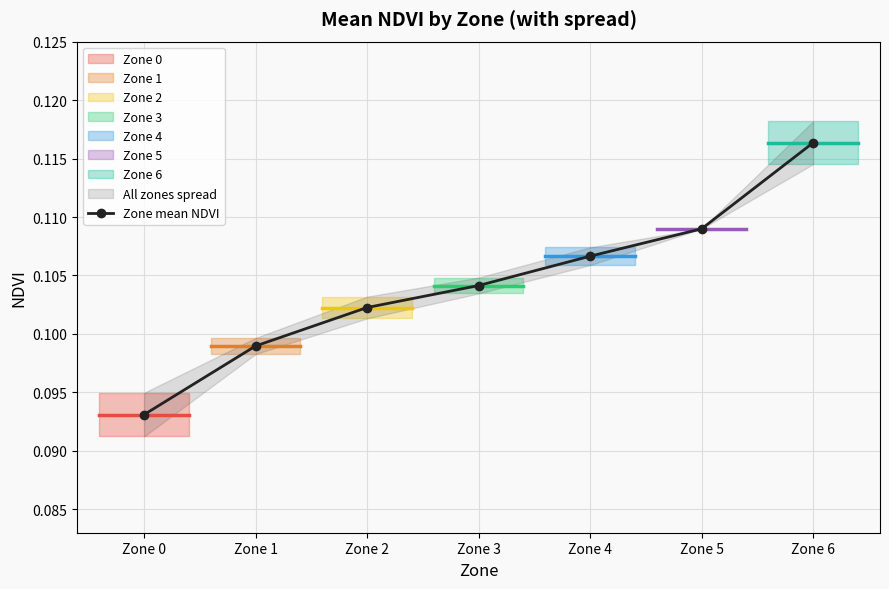

Count the values in the range 0 to 1.

7